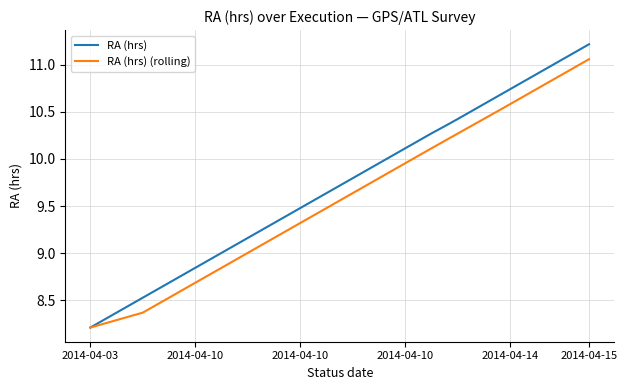

True or false: RA (hrs) has more than 0 interior local peaks.

False